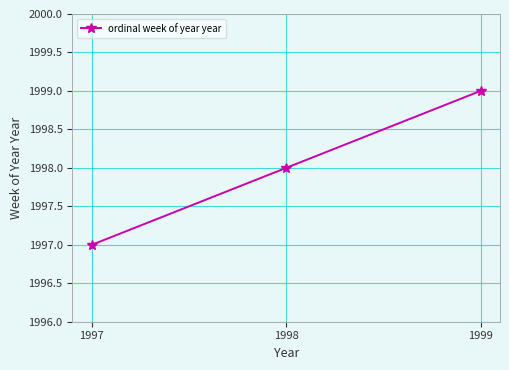

List the labels in order of value, smallest first.

1997, 1998, 1999